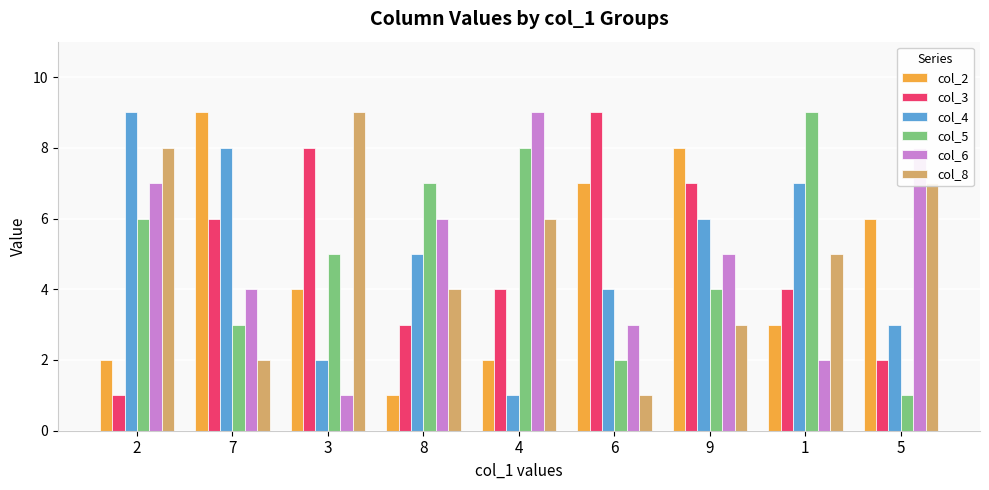

At 6, list the series in order from smallest to largest.

col_8, col_5, col_6, col_4, col_2, col_3